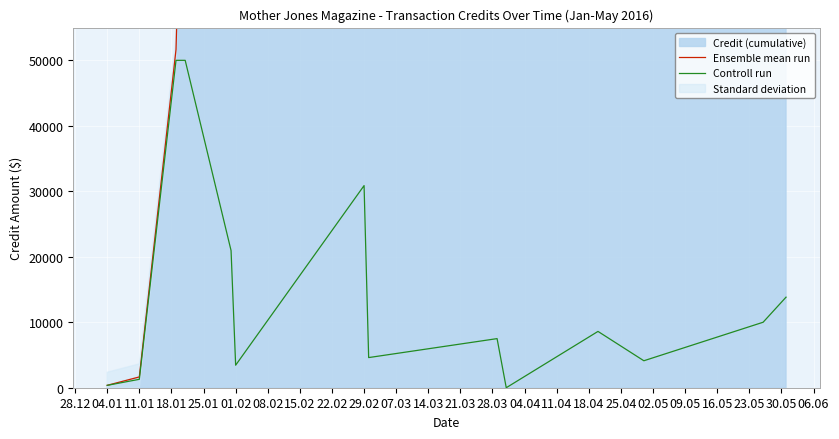

Between 11.01 and 15.02, which series saw the biggest shift?

Ensemble mean run